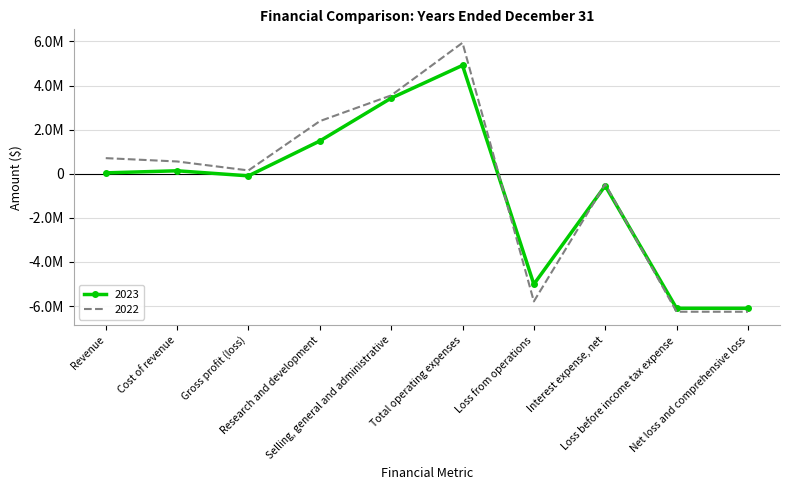

At which label does 2023 first exceed 40355?

Cost of revenue